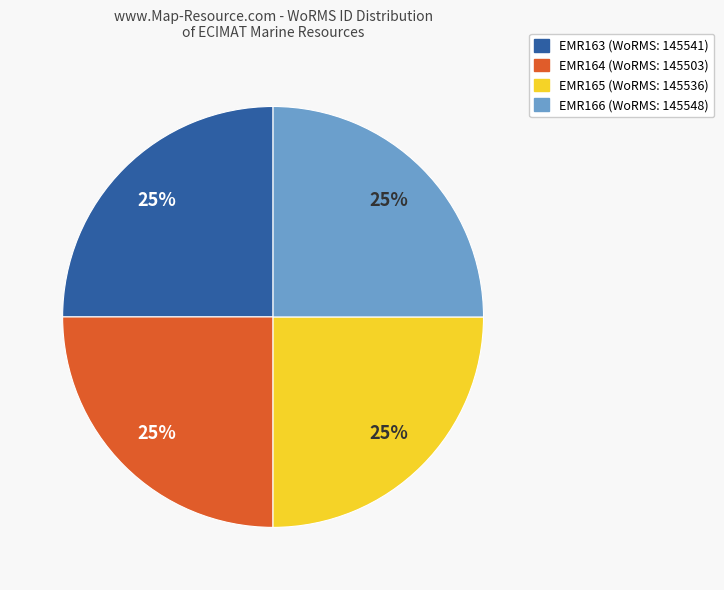

To the nearest percent, what portion does EMR165 represent?

25%